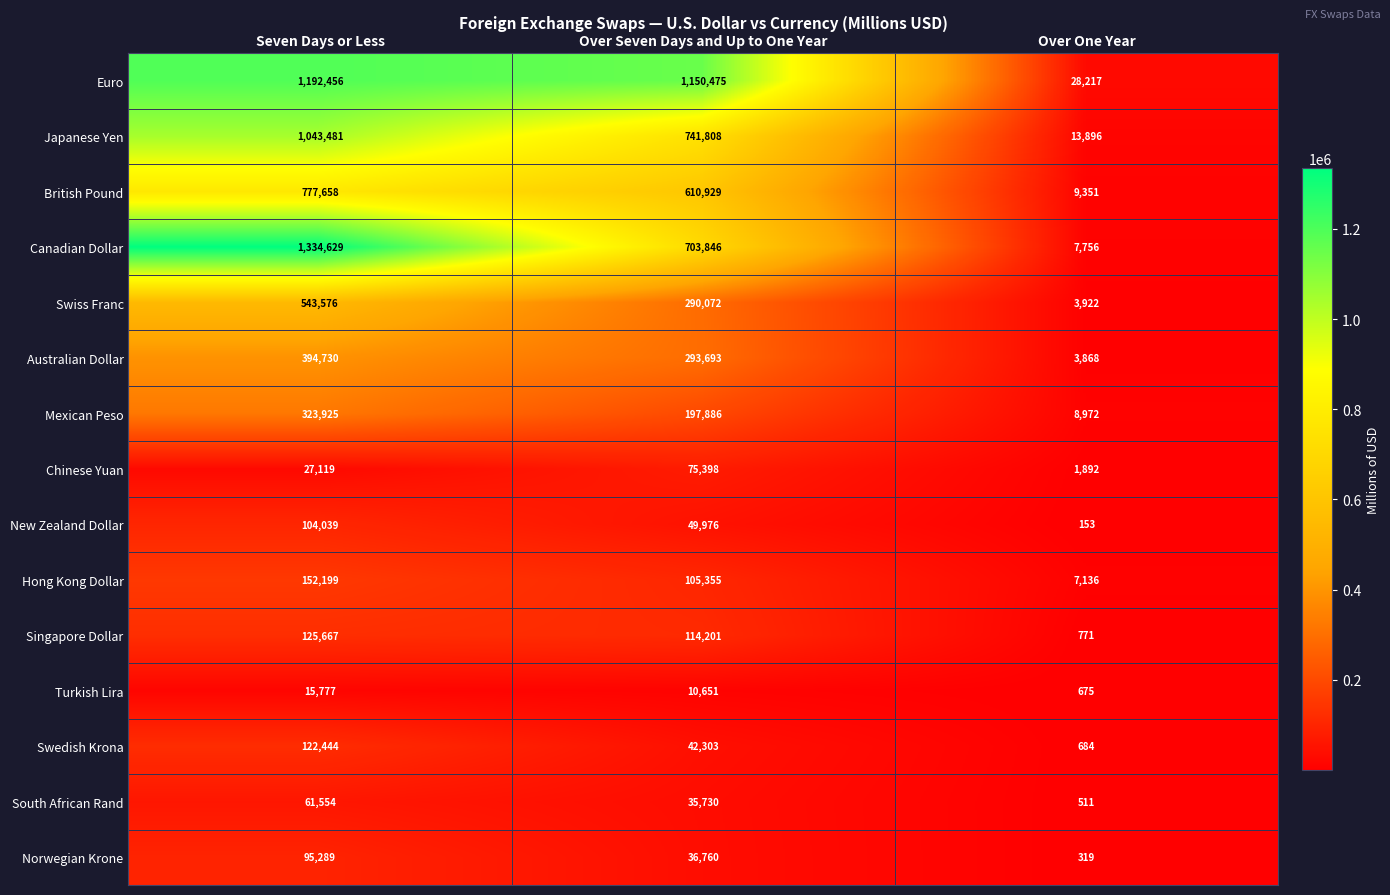

Read the Hong Kong Dollar value at Over Seven Days and Up to One Year, to the nearest 50.

105350